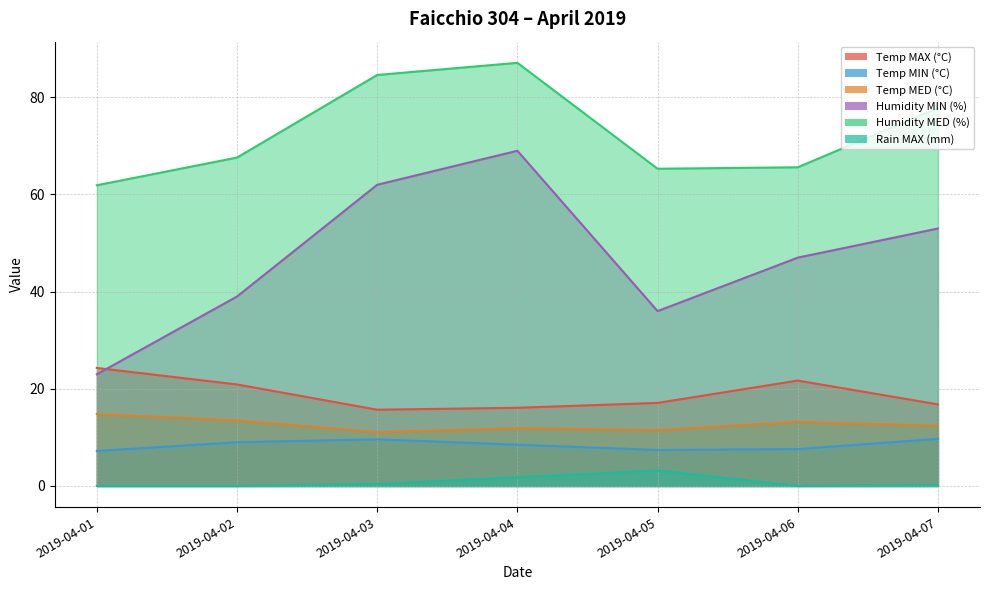

What is the difference between the maximum and minimum values in the Humidity MED (%) series?

25.2